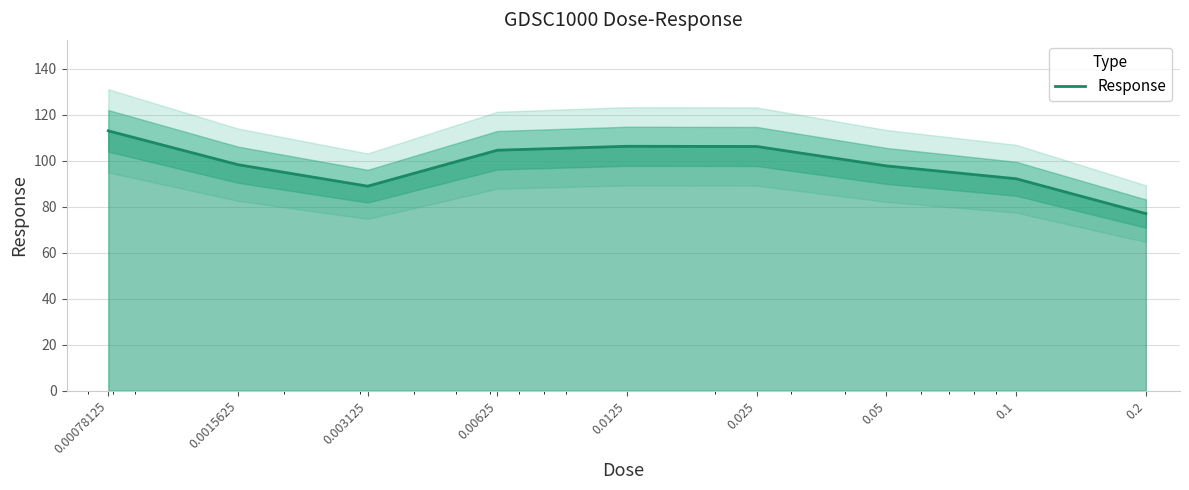

Reading left to right, list all the values displayed in this chart.

0.00078125=113.0	0.0015625=98.2	0.003125=88.9	0.00625=104.5	0.0125=106.2	0.025=106.2	0.05=97.7	0.1=92.1	0.2=77.0